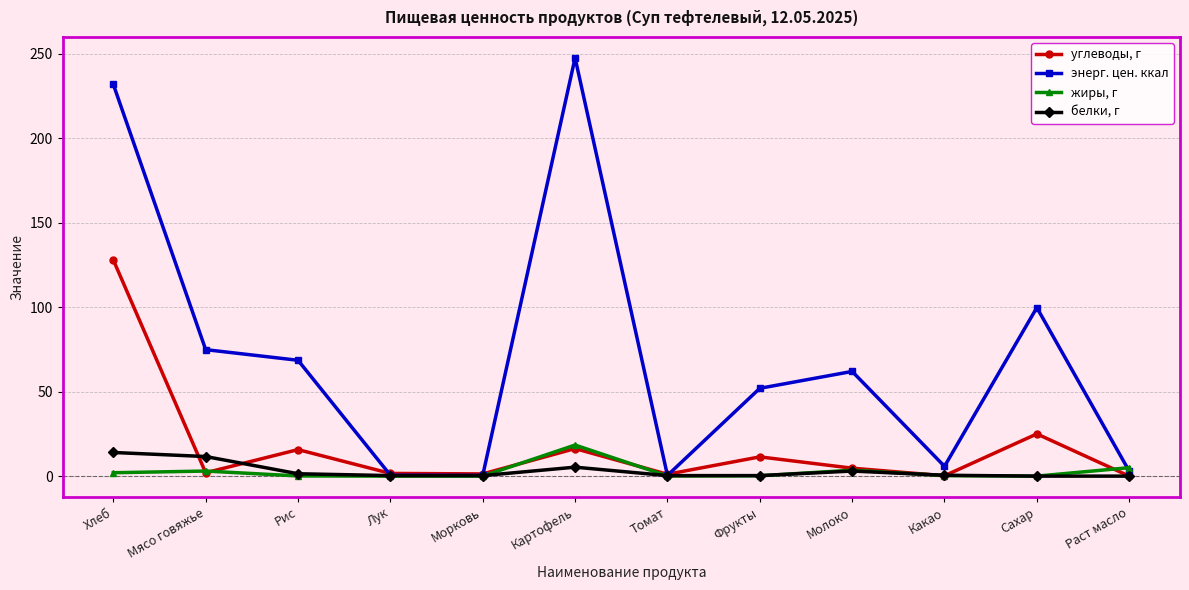

What is the maximum value shown in the chart?

247.7